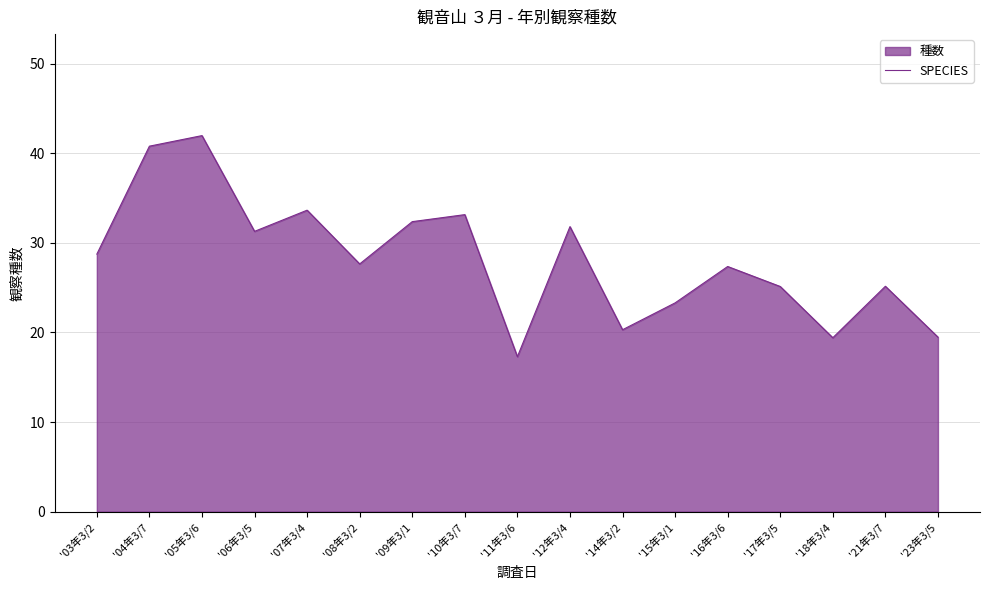

Where is the first local minimum?

'06年3/5